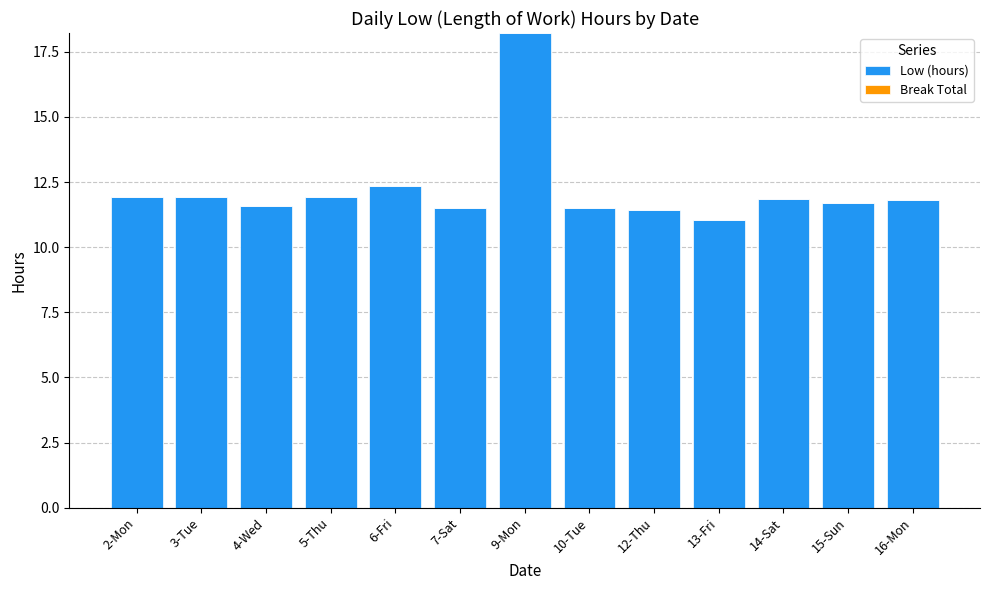

The chart shows a value of 3.8 at 16-Mon. True or false?

False